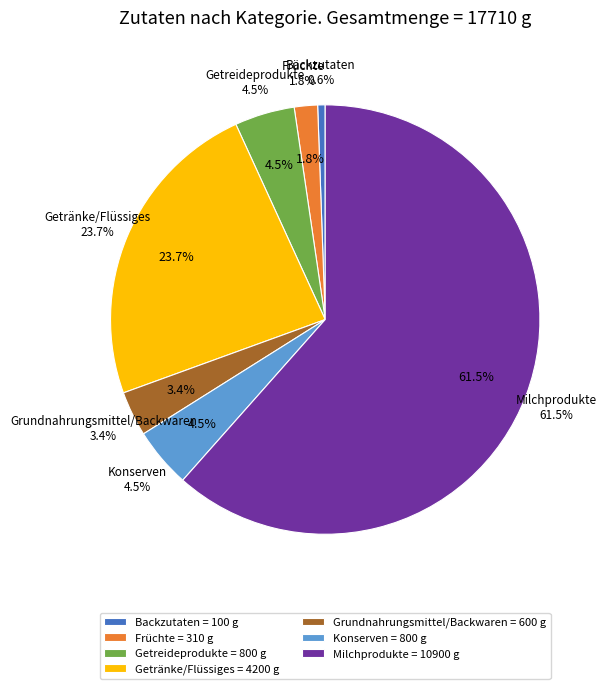

To the nearest percent, what portion does Getränke/Flüssiges represent?

24%